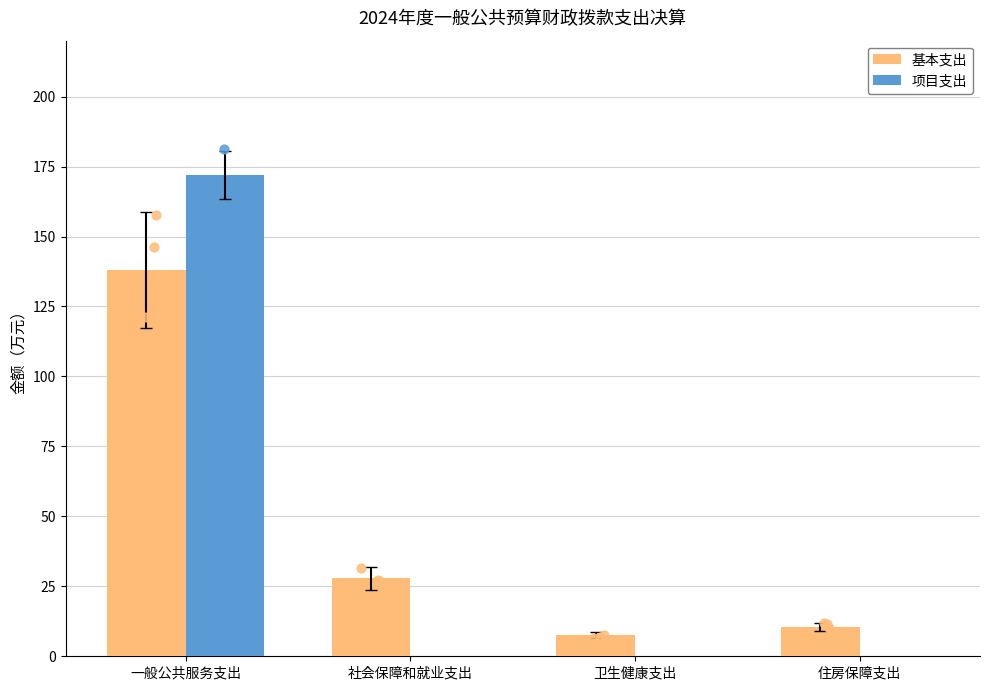

Which series reaches the minimum Y coordinate?

项目支出